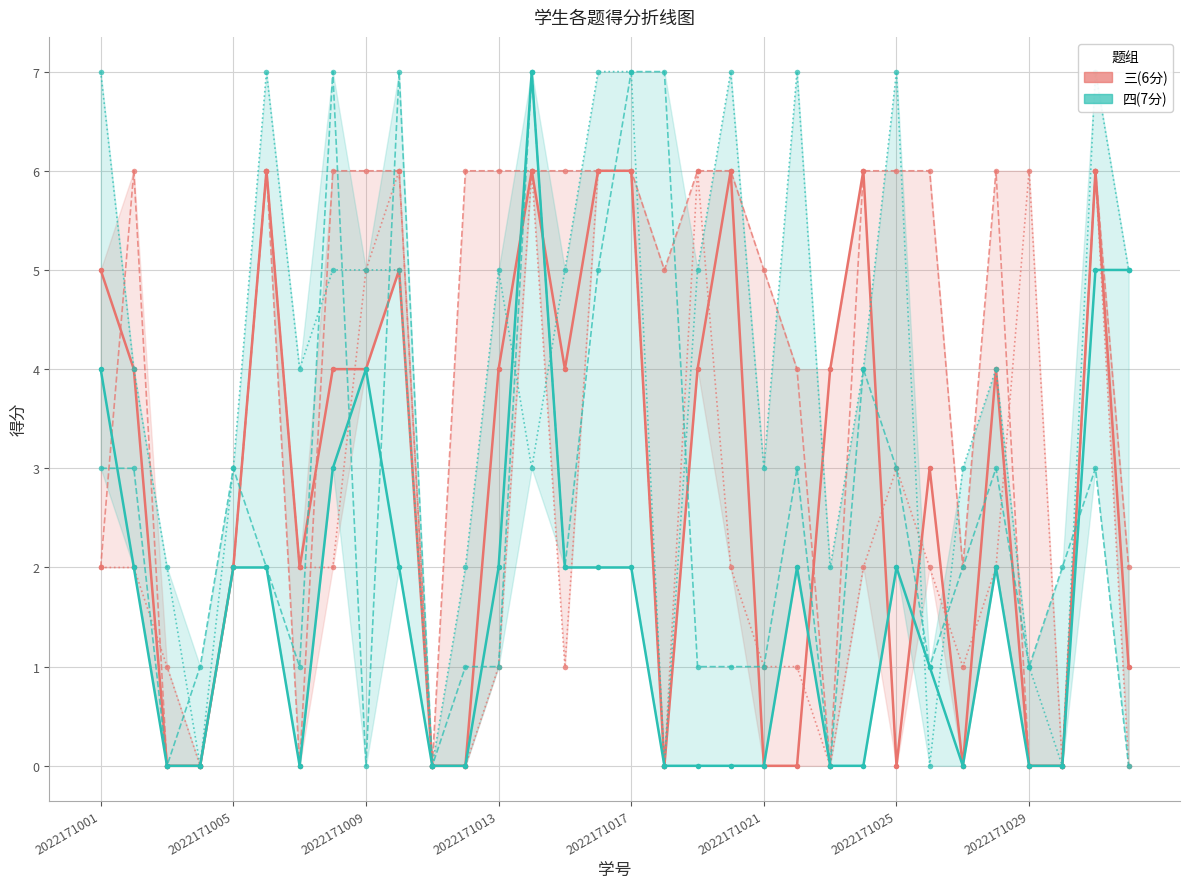

At how many categories does at least one series exceed 6?

12